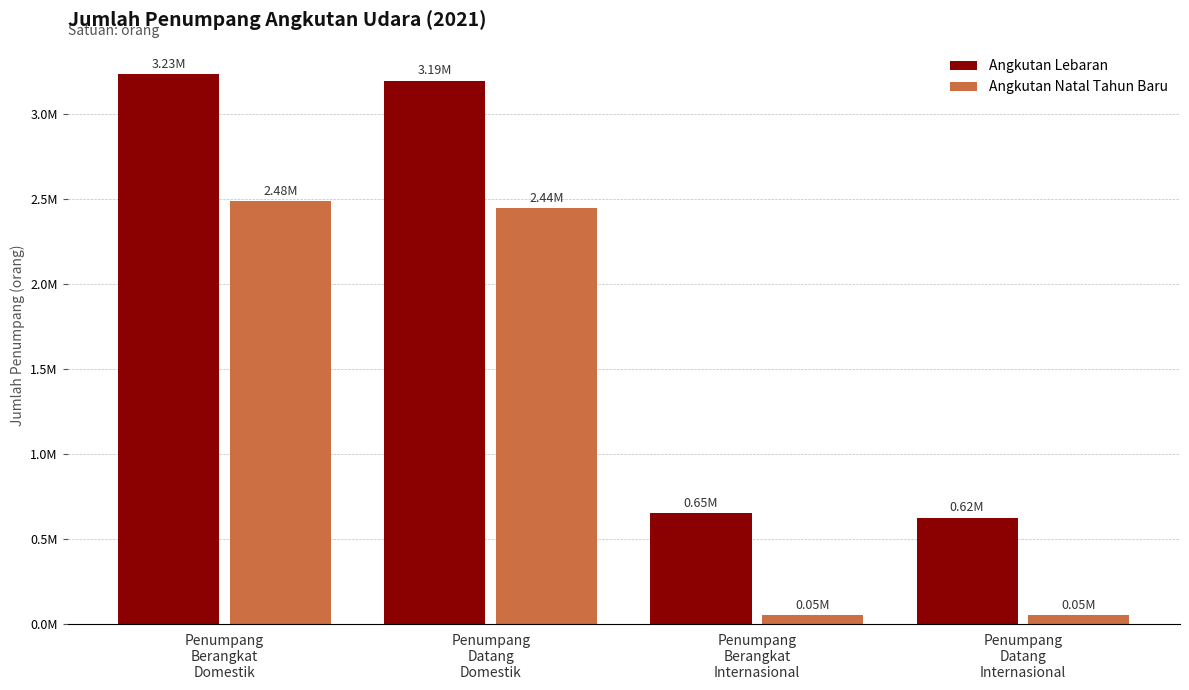

What are all the series names shown in the legend?

Angkutan Lebaran, Angkutan Natal Tahun Baru